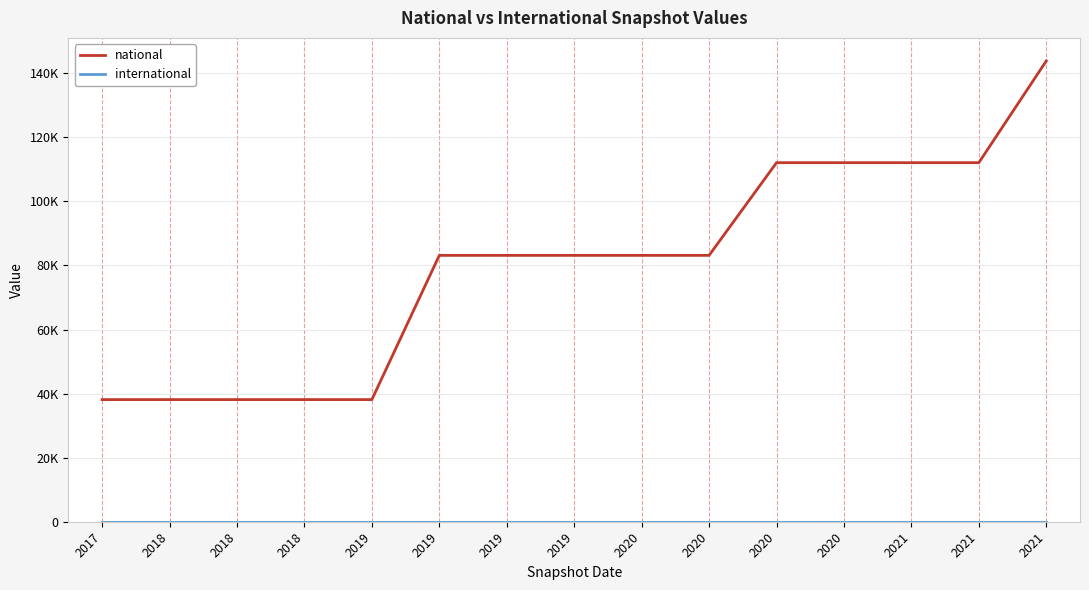

Which series has the largest total across all categories?

national